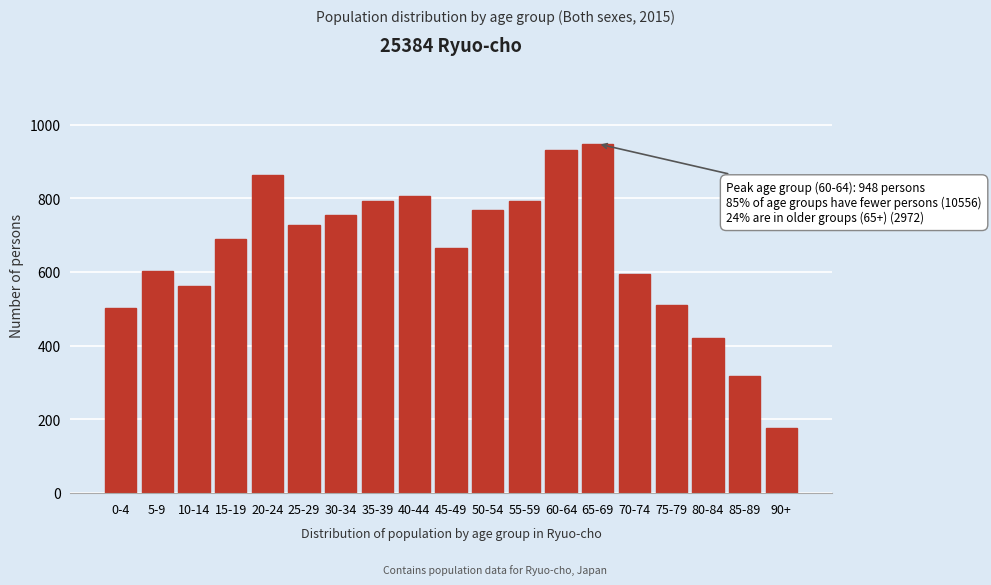

Reading right to left, transcribe all the data shown in this chart.

90+=178	85-89=319	80-84=421	75-79=511	70-74=595	65-69=948	60-64=930	55-59=794	50-54=769	45-49=666	40-44=807	35-39=794	30-34=755	25-29=727	20-24=864	15-19=689	10-14=561	5-9=603	0-4=503